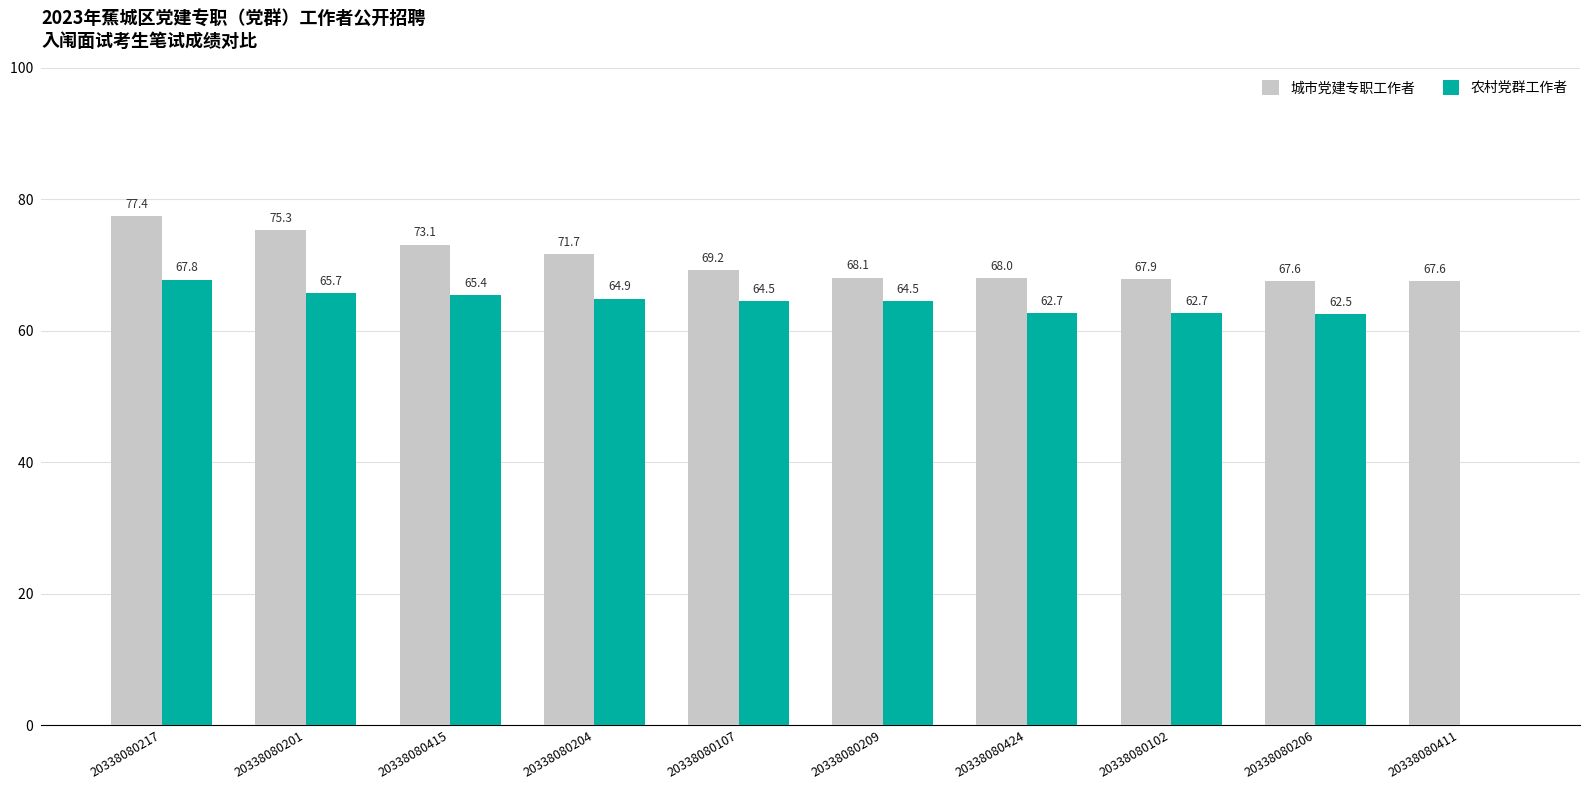

How many values in the 农村党群工作者 series exceed 64?

6